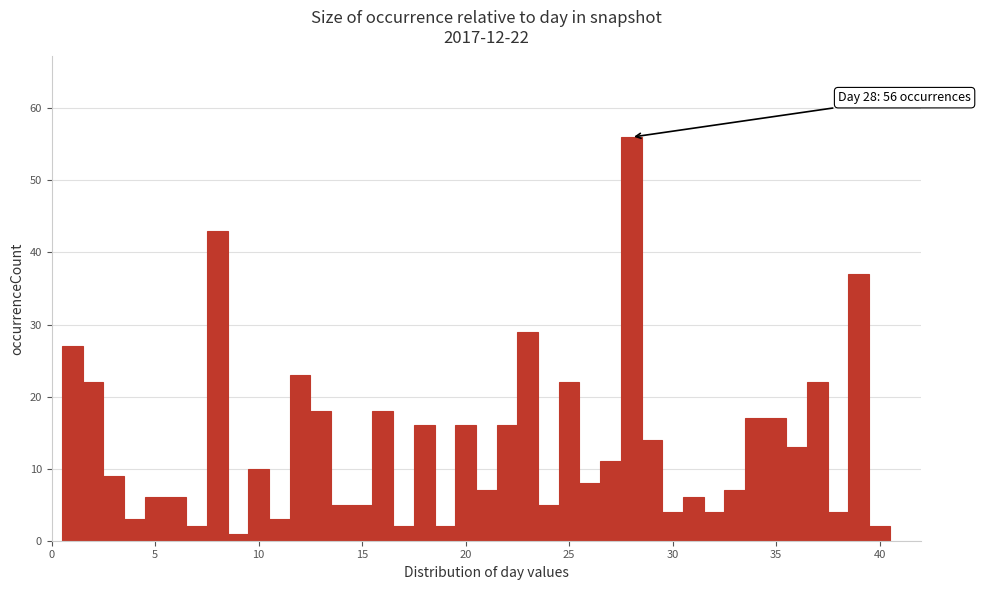

Read against the x-axis, roughly where is the centre of the tallest bar?

28.0